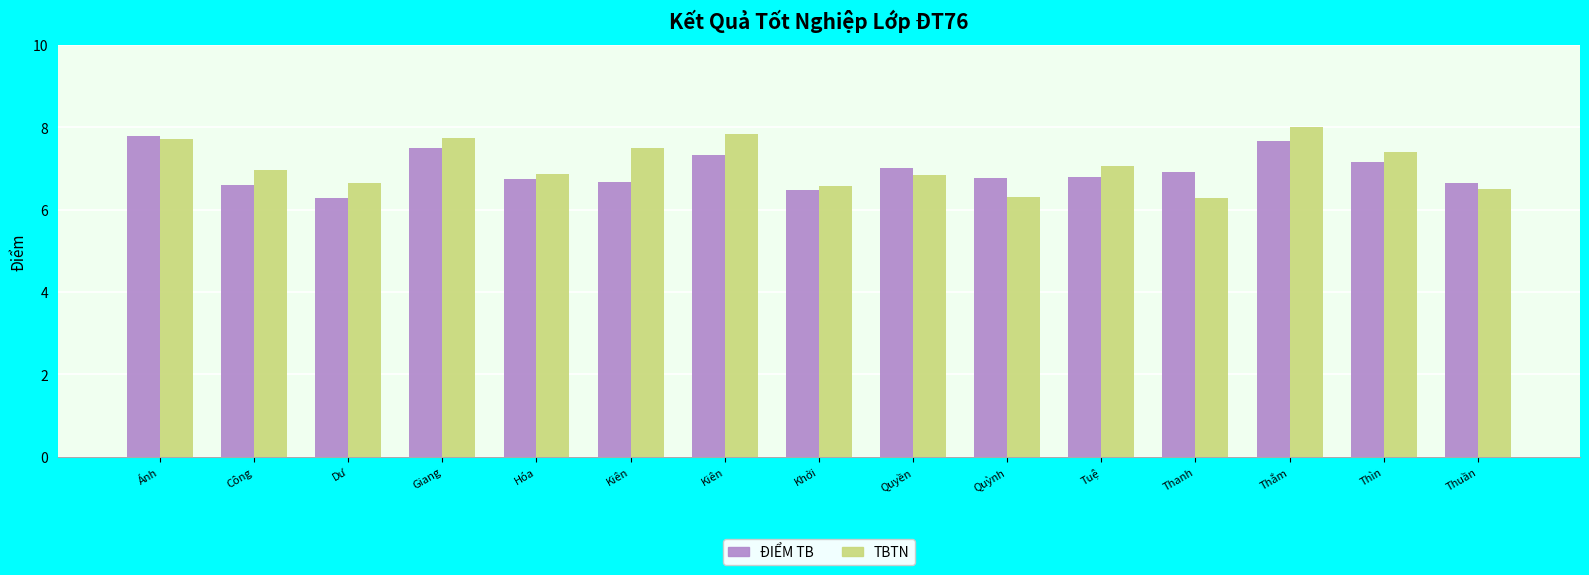

What is the difference between the maximum and minimum values in the TBTN series?

1.7